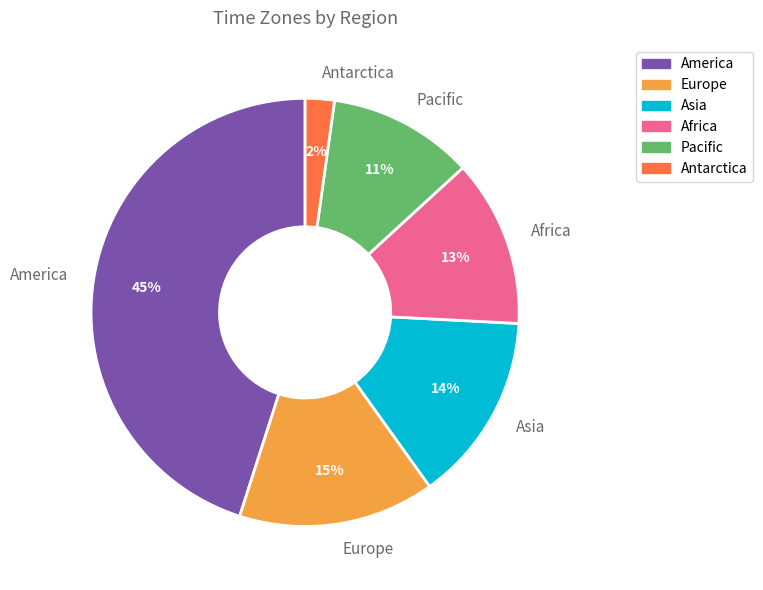

Approximately how many times larger is the value at Africa compared to America?

0.3